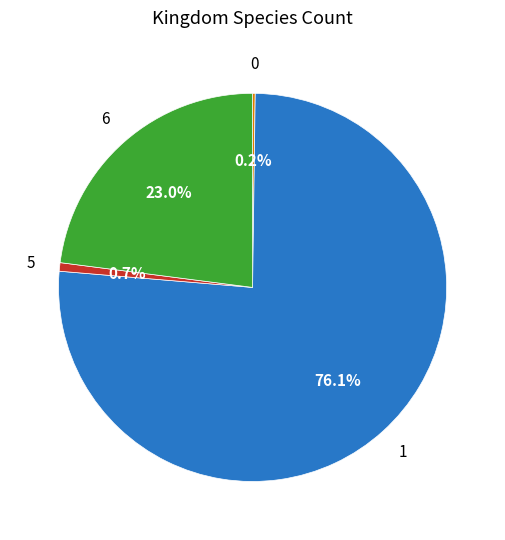

Is there any slice that represents more than half of the pie?

Yes